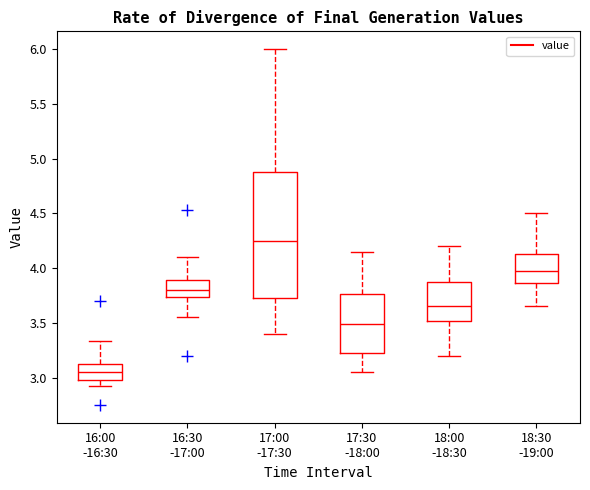

Where is the upper edge of the box for 18:30 -19:00 on the y-axis? The values are not printed on the chart, so give them approximately, as read against the axis.

4.15